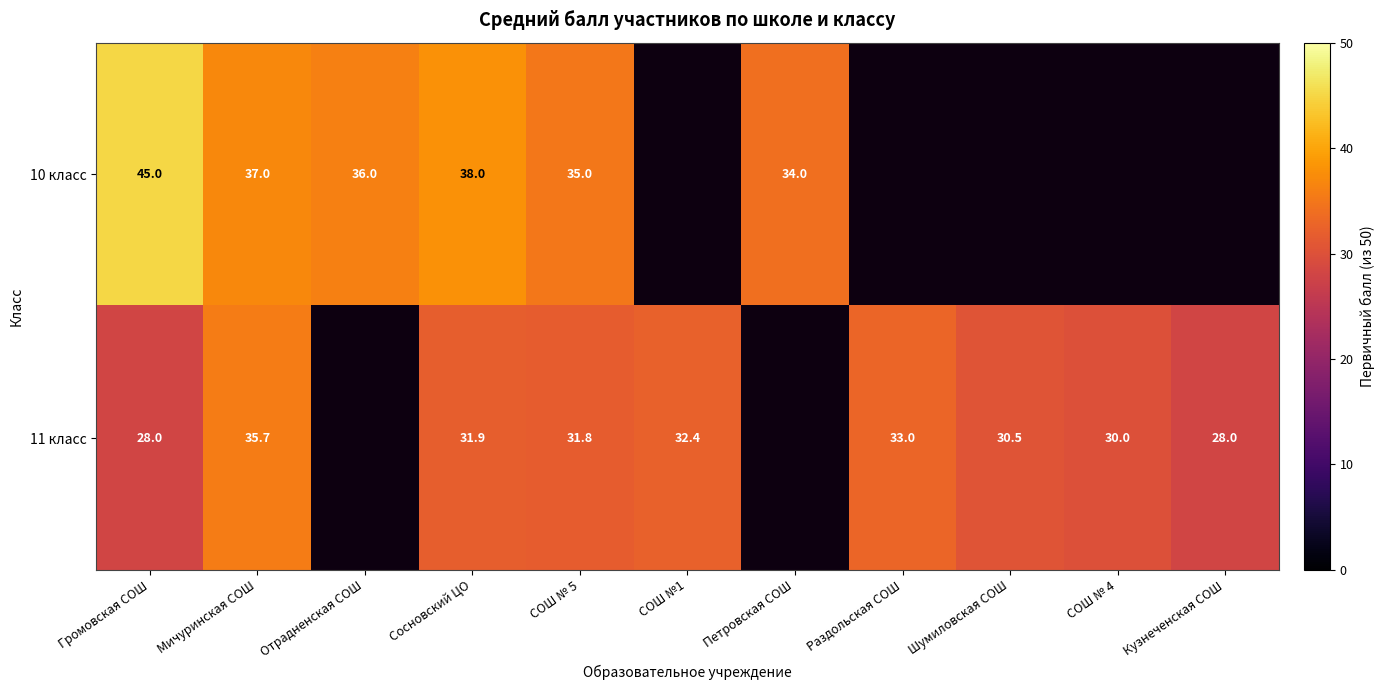

Is the value of 10 класс at Сосновский ЦО greater than the value of 11 класс at Кузнеченская СОШ?

Yes